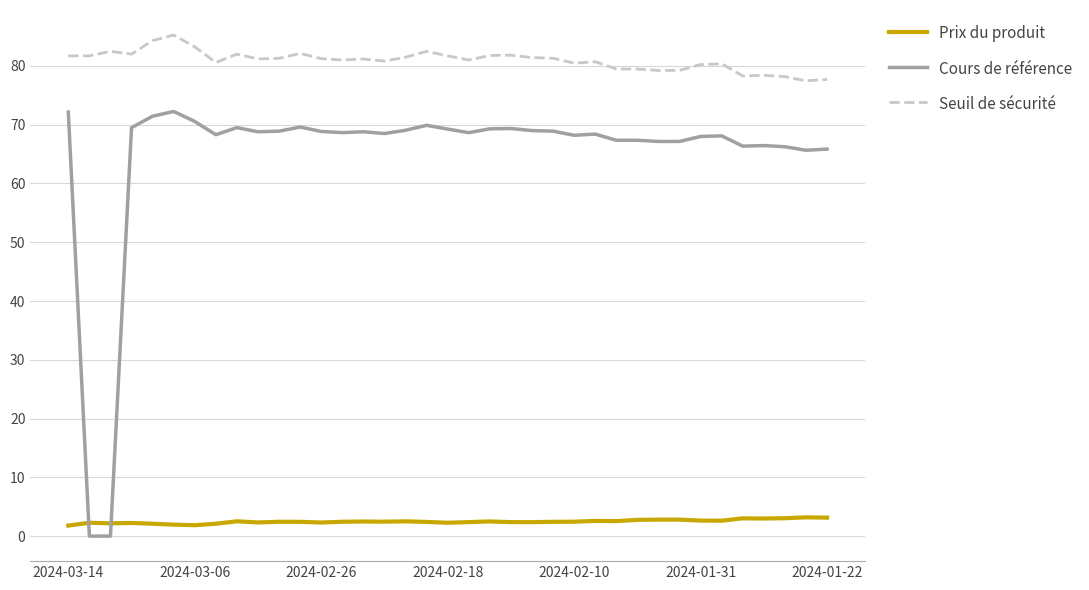

Which series has the largest total across all categories?

Seuil de sécurité